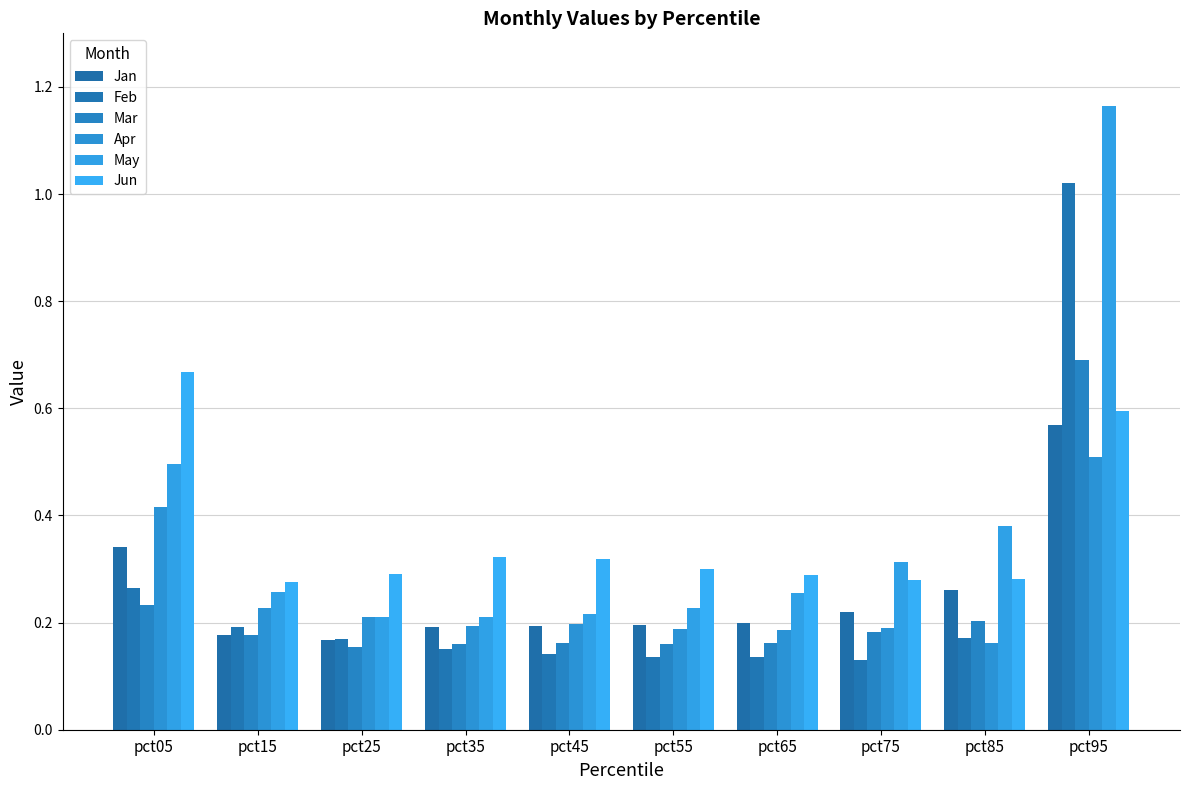

How many data points does each series have?

10